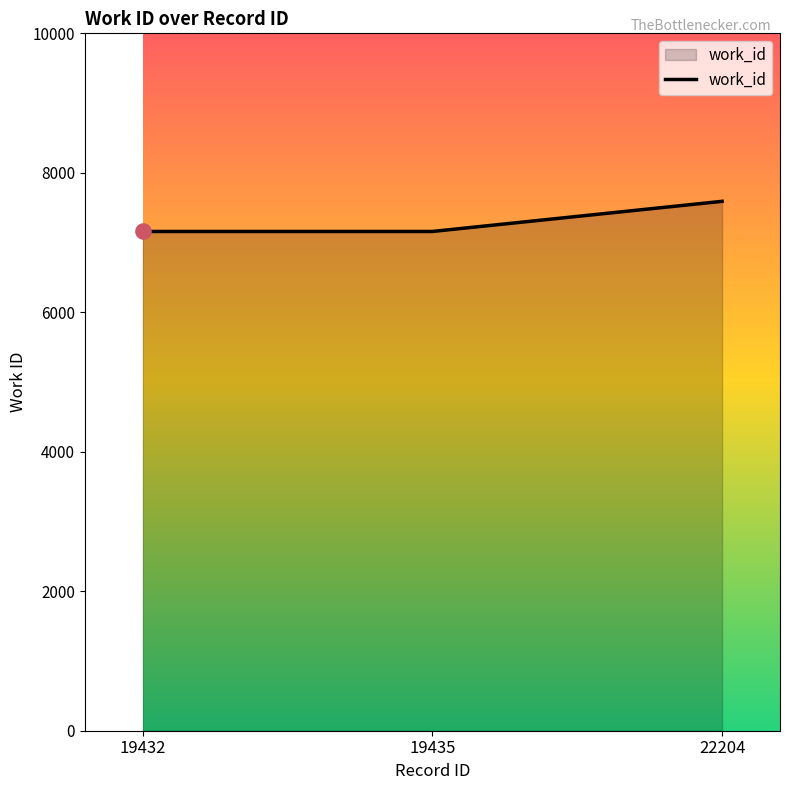

What is the ratio of the value at 22204 to the value at 19432?

1.1